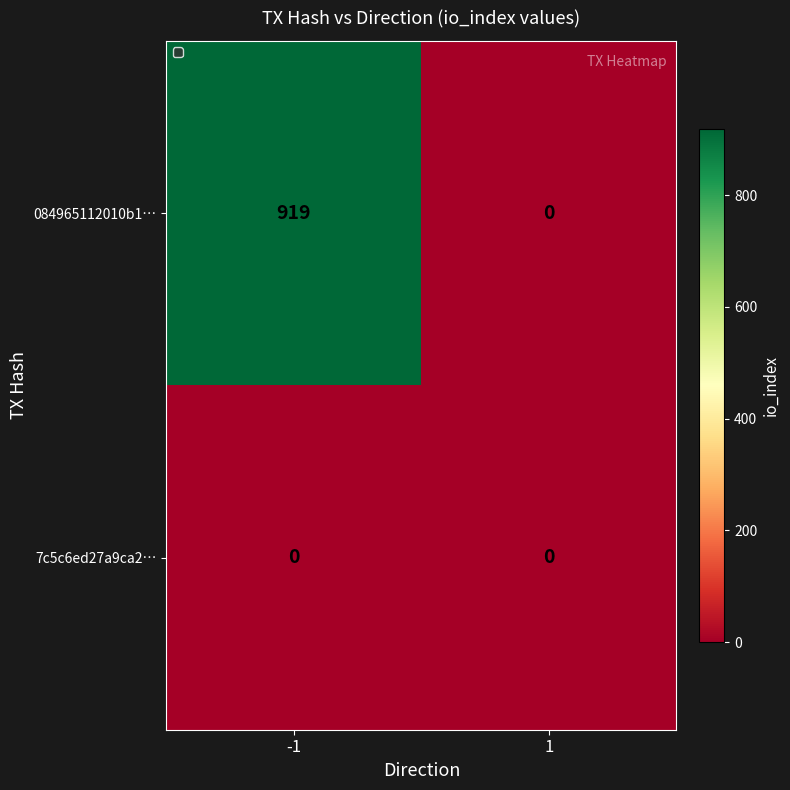

Which series changed the most between -1 and 1?

084965112010b1…